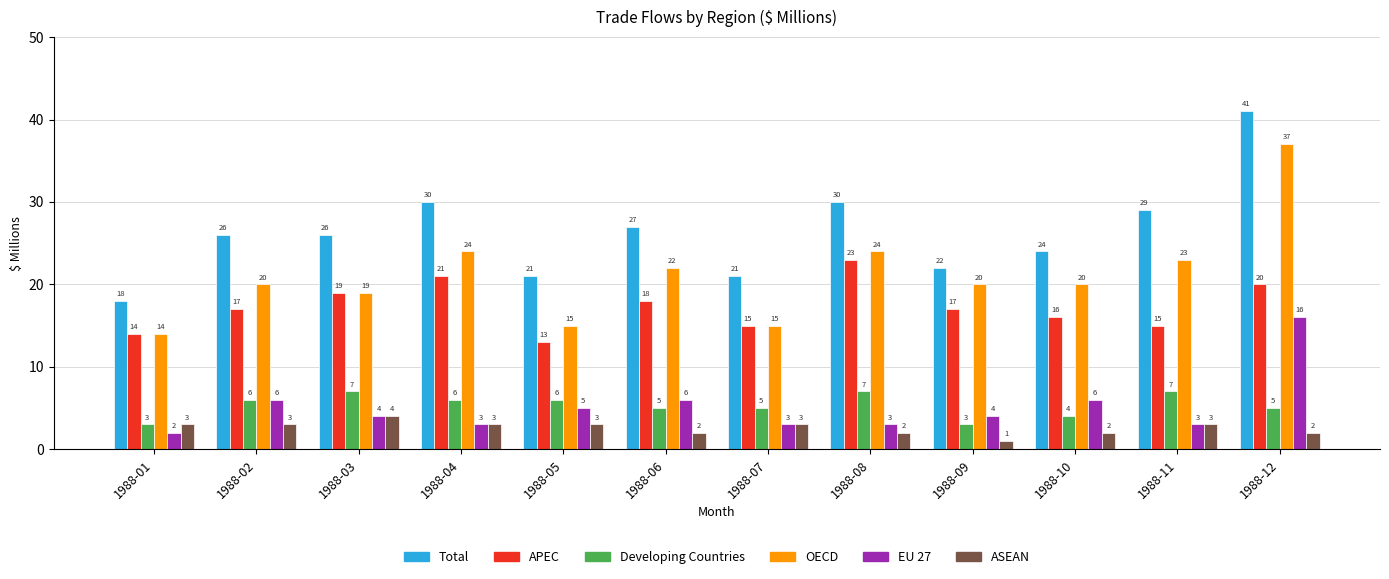

What is the total value across all series at 1988-01?

54